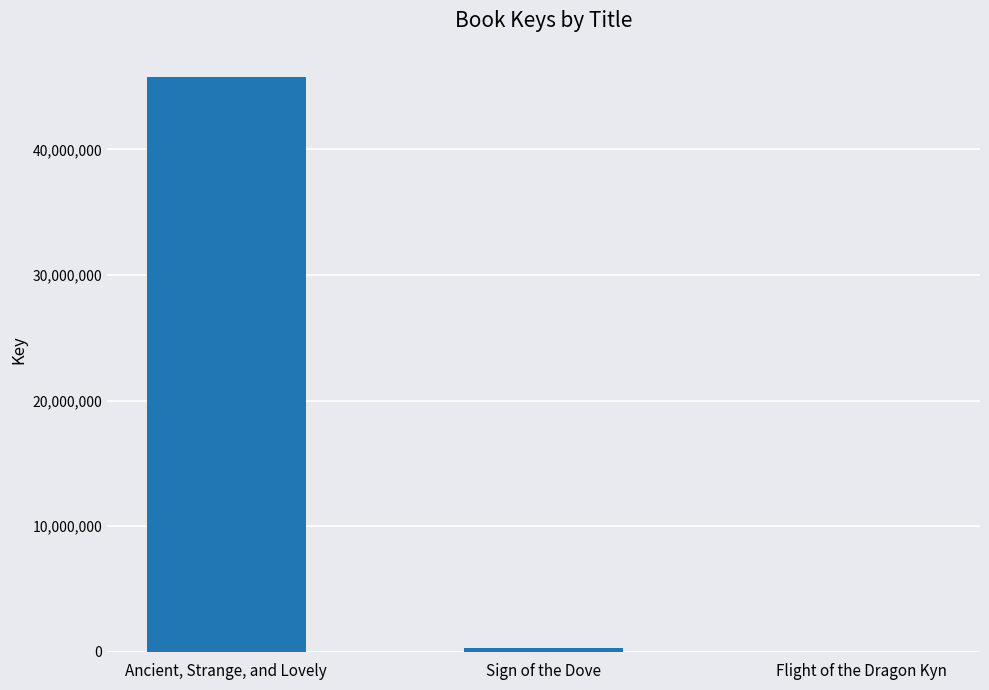

Are the bars horizontal?

No